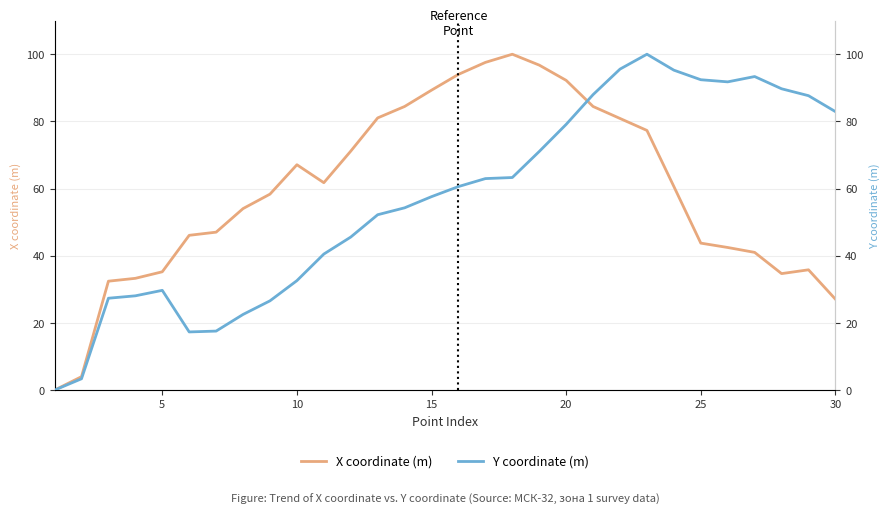

Reading left to right, list all the values displayed in this chart.

X coordinate (m): 0.0	4.0	32.4	33.3	35.2	46.1	47.0	54.0	58.3	67.1	61.8	71.2	81.0	84.4	89.3	94.0	97.6	100.0	96.8	92.2	84.4	80.9	77.3	60.6	43.8	42.5	41.0	34.7	35.8	27.1
Y coordinate (m): 0.0	3.4	27.4	28.1	29.7	17.3	17.6	22.5	26.6	32.6	40.5	45.6	52.2	54.3	57.6	60.6	63.0	63.3	71.0	79.1	88.0	95.6	100.0	95.3	92.4	91.8	93.4	89.7	87.7	82.9